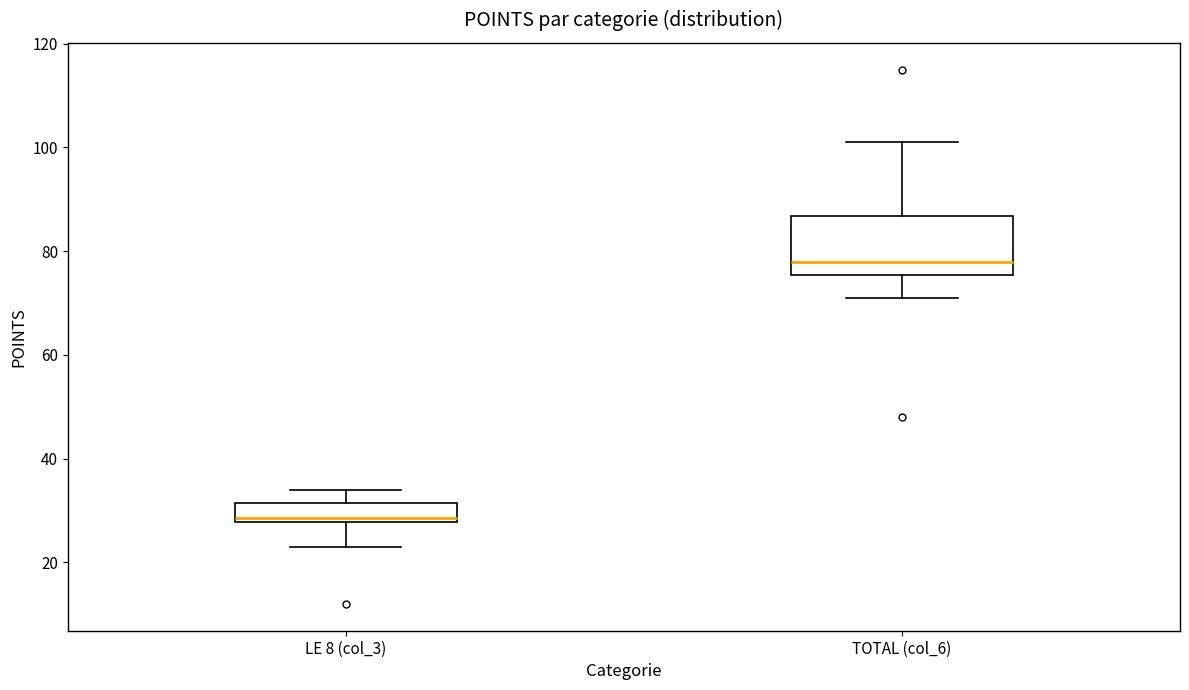

Which box's median line is the lowest?

LE 8 (col_3)